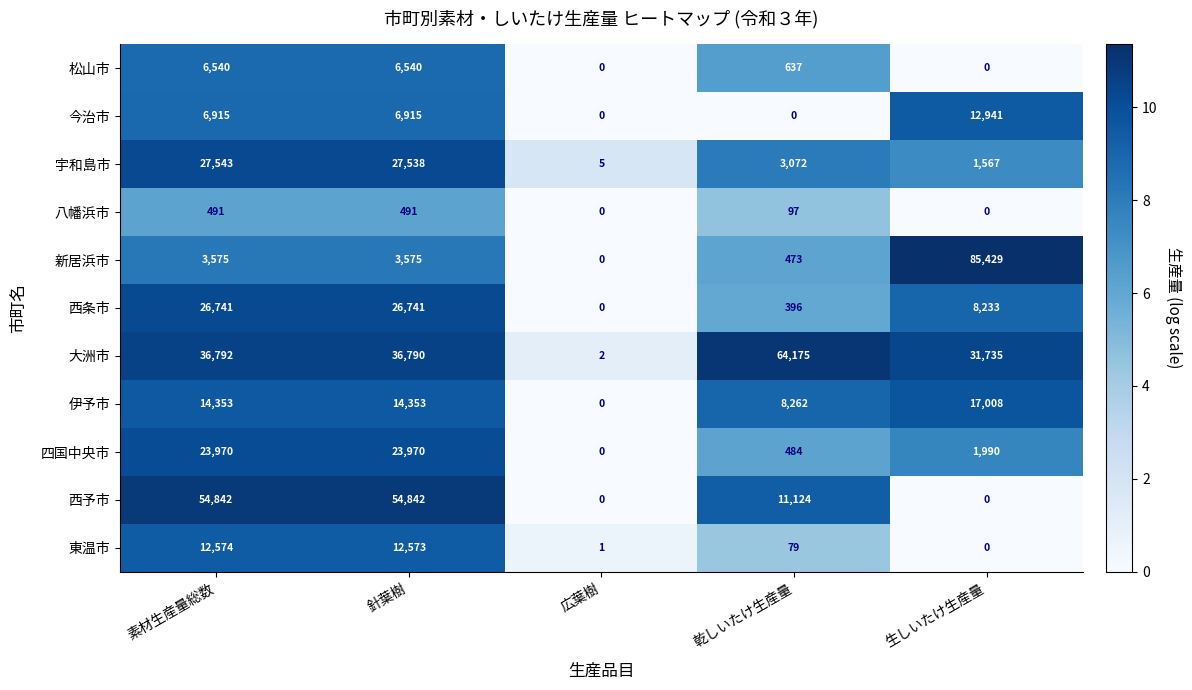

What is the sum of all 今治市 values?

26771